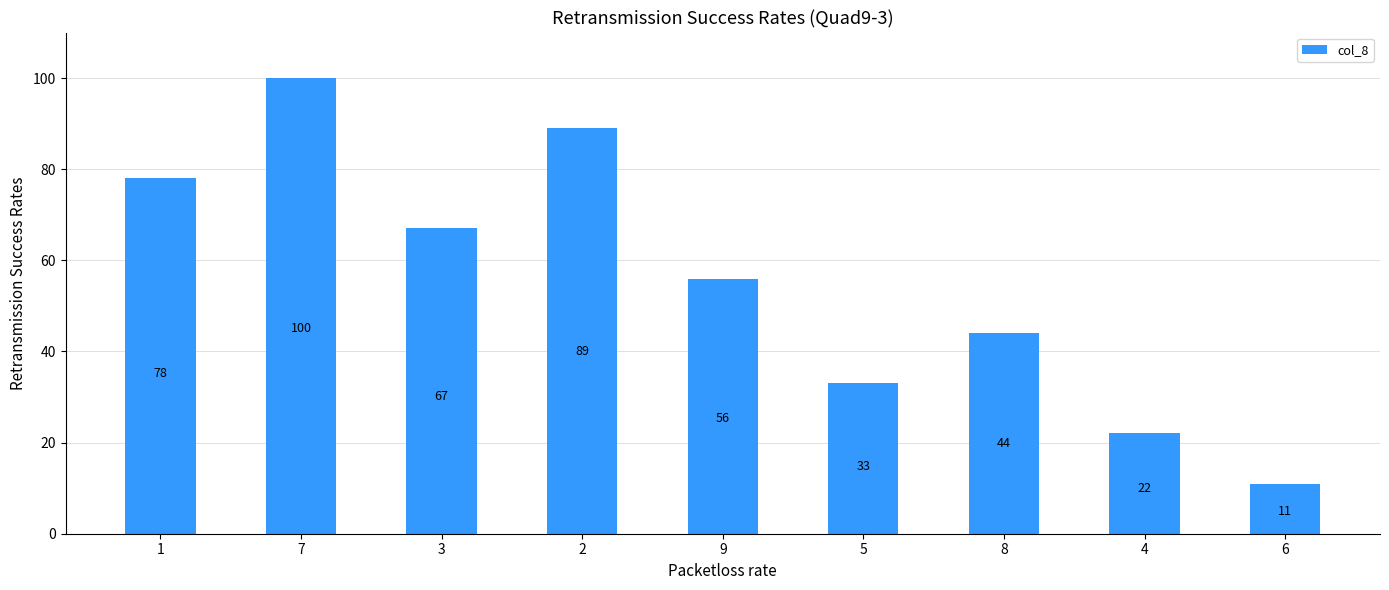

Are the bars horizontal?

No